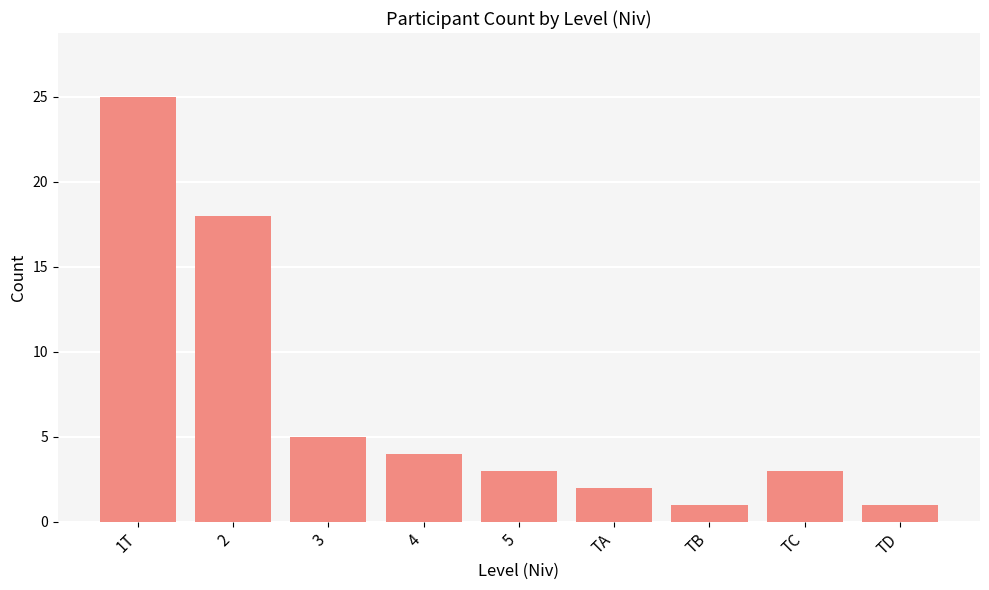

What position from the left is TB?

7